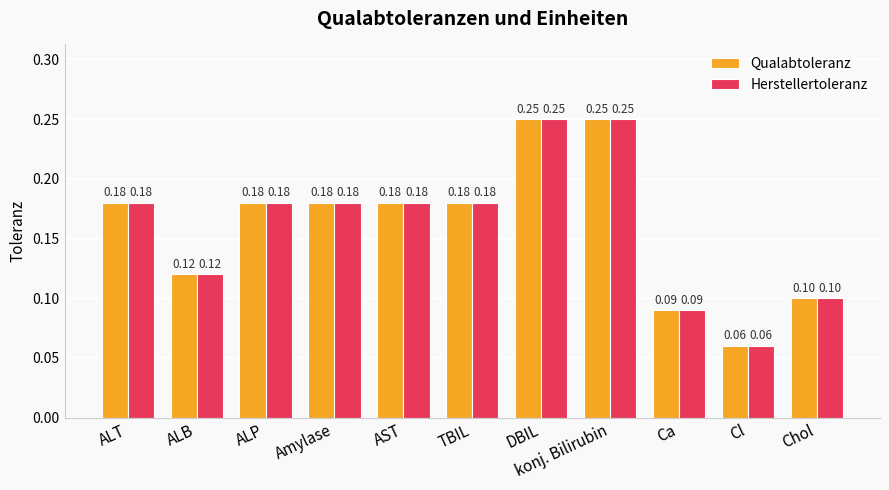

At how many categories does at least one series exceed 0?

11